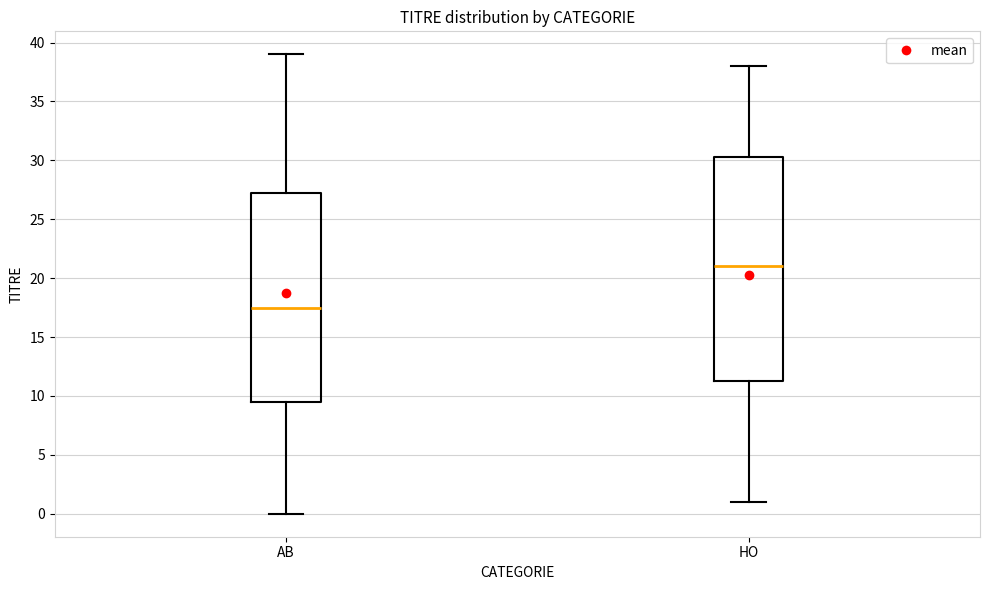

Which box has the lowest median line?

AB